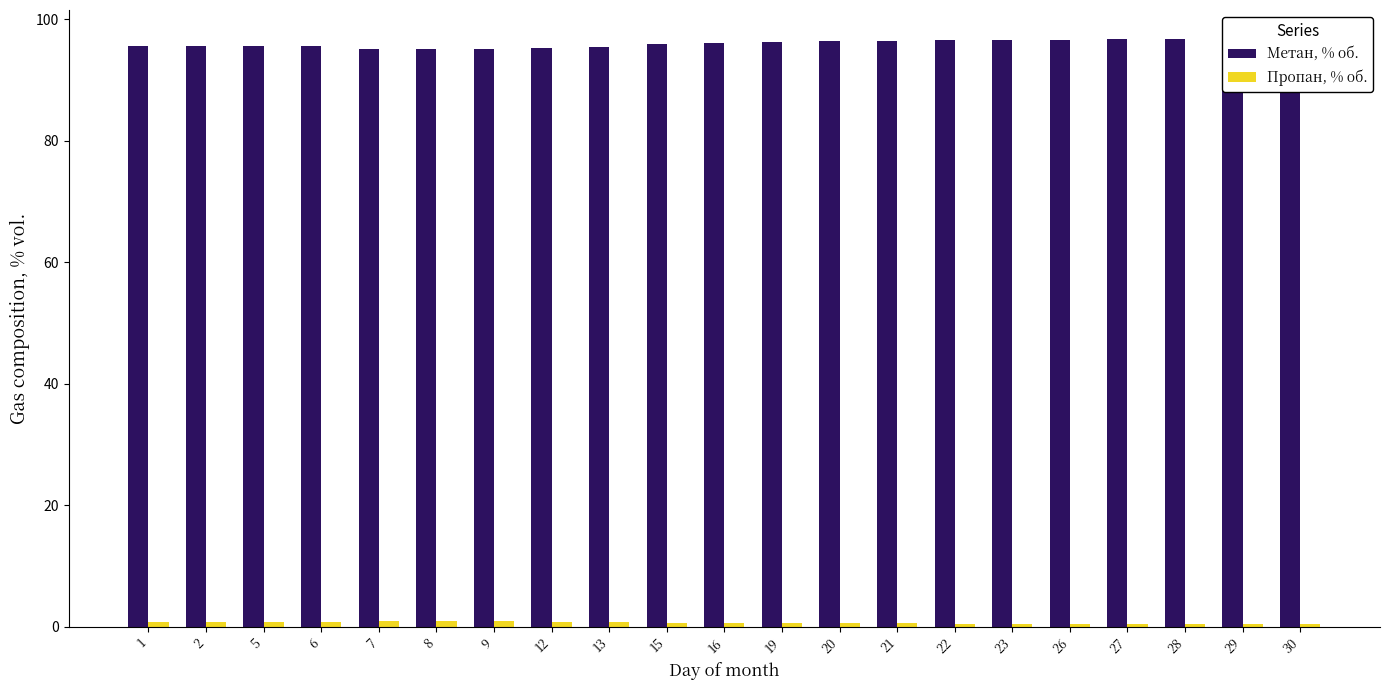

What is the total value across all series at 15?

96.6